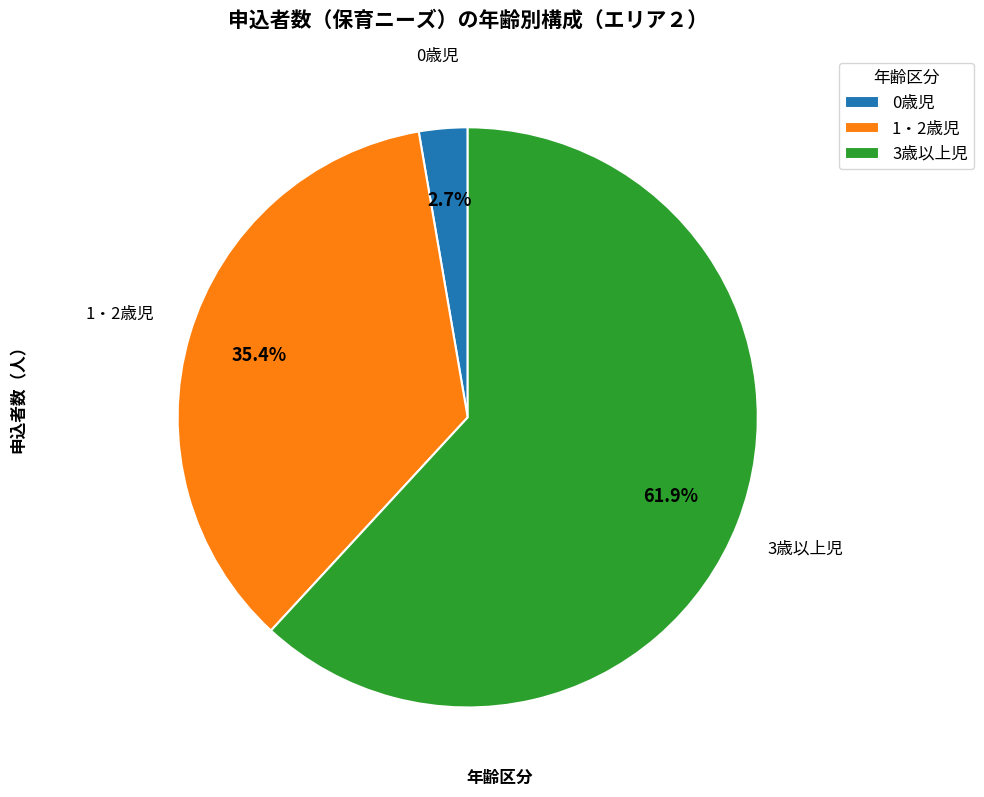

Between 0歳児 and 1・2歳児, which is larger?

1・2歳児